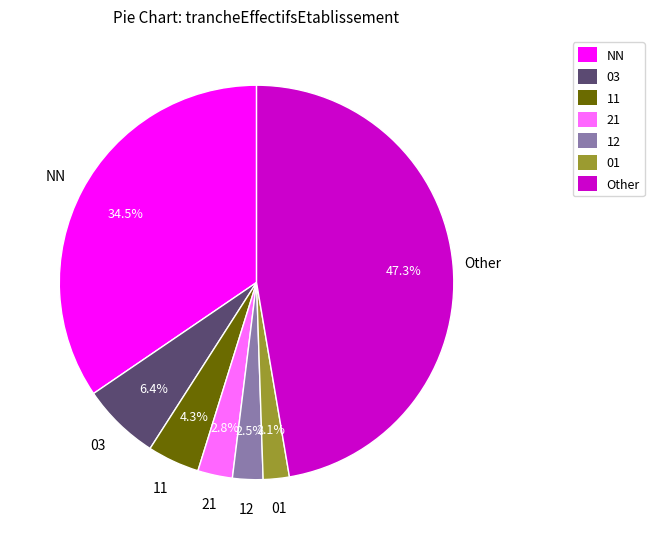

Does any single category account for the majority?

No